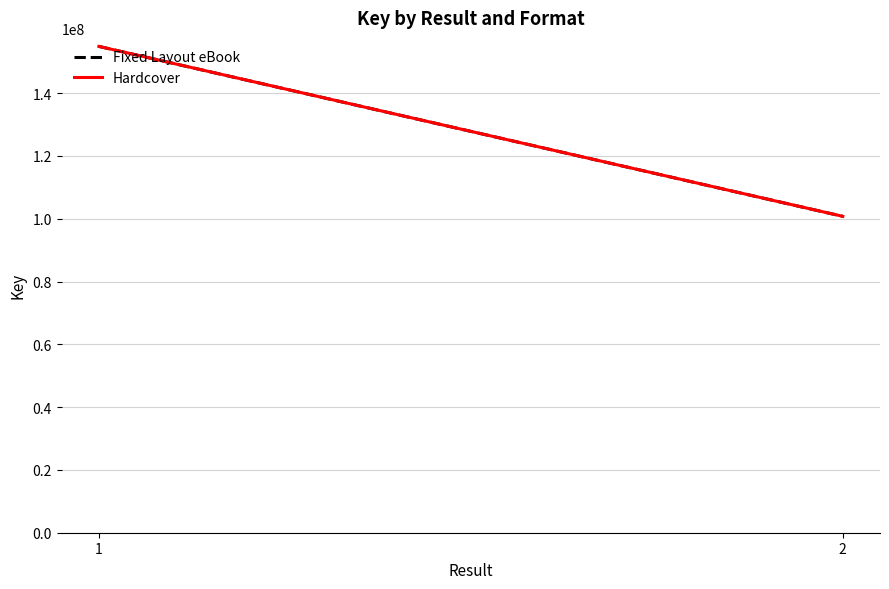

List the labels in order of Hardcover value, largest first.

1, 2